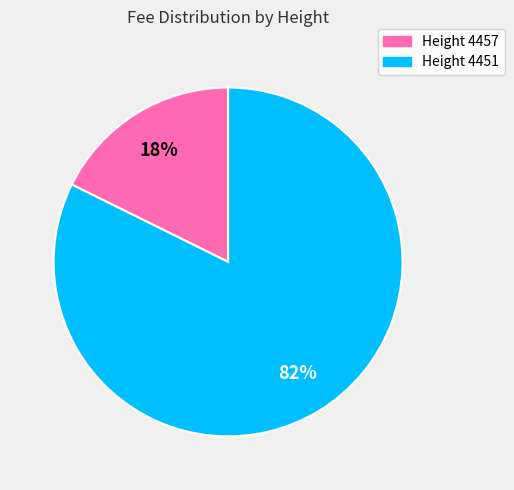

Does any single category account for the majority?

Yes